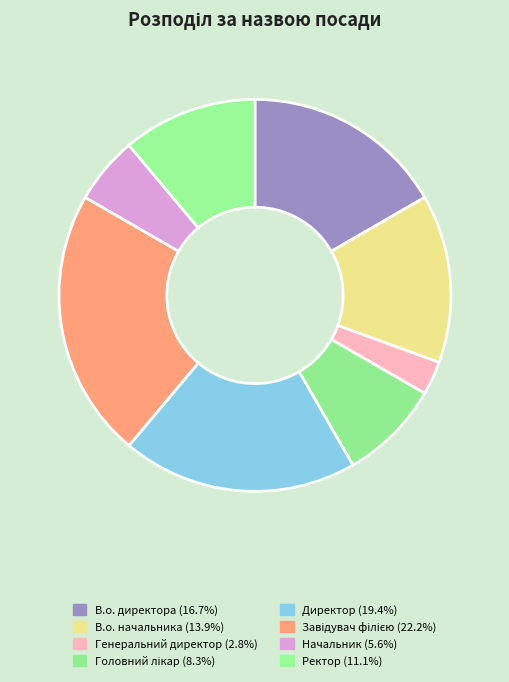

True or false: Директор accounts for 30% of the total.

False